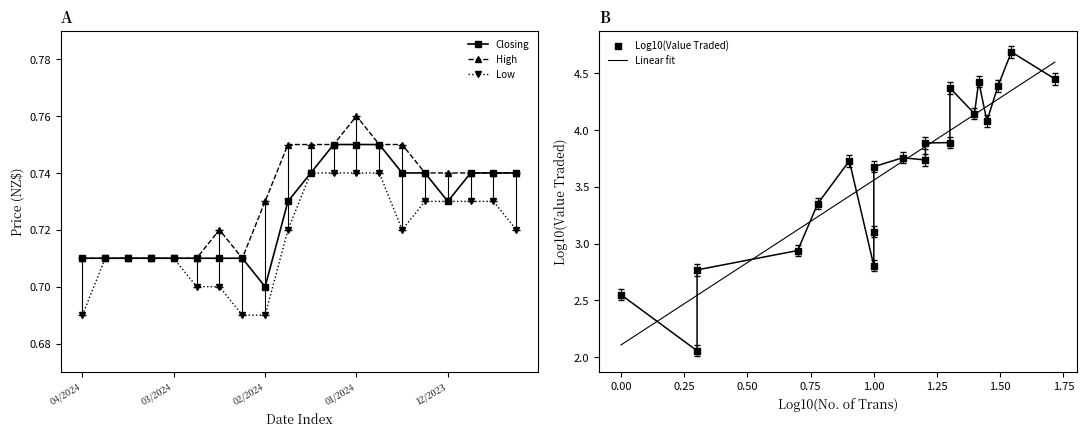

Which category has the highest value in the High series?

01/2024